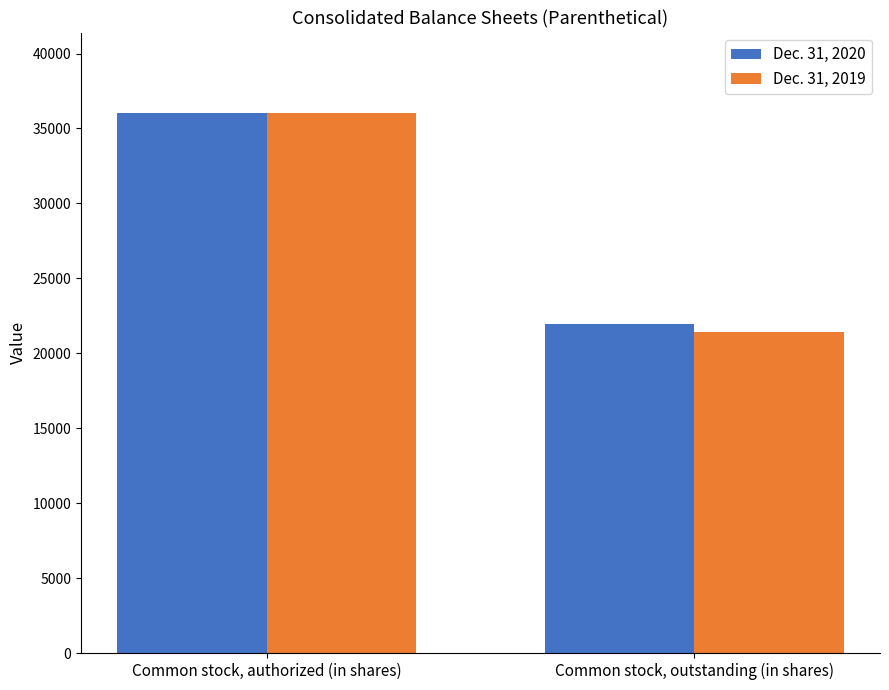

What is the sum of all Dec. 31, 2019 values?

57419